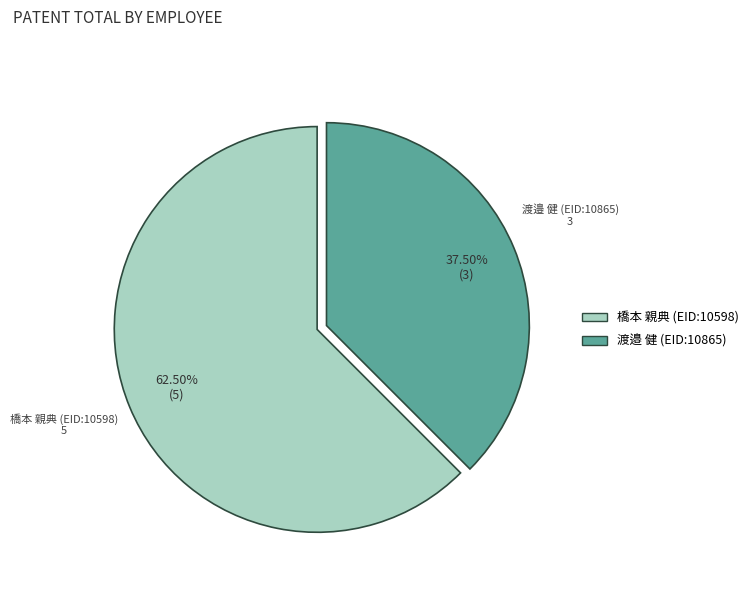

Does any single category account for the majority?

Yes